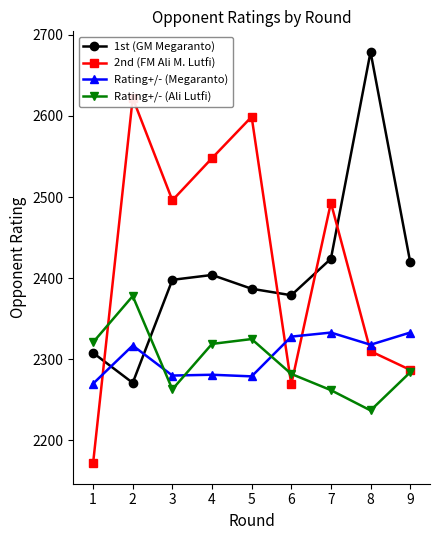

At how many categories does at least one series exceed 2603?

2